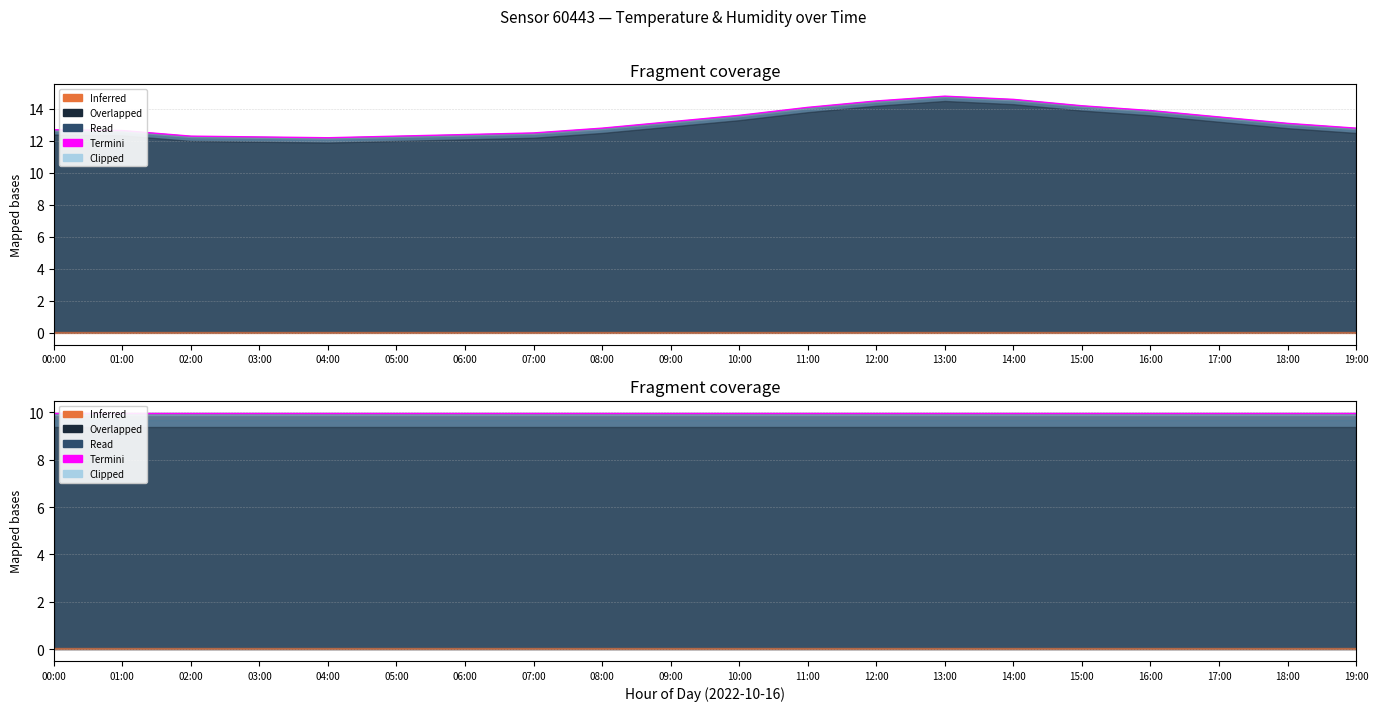

What is the difference between the maximum and minimum values?

2.6